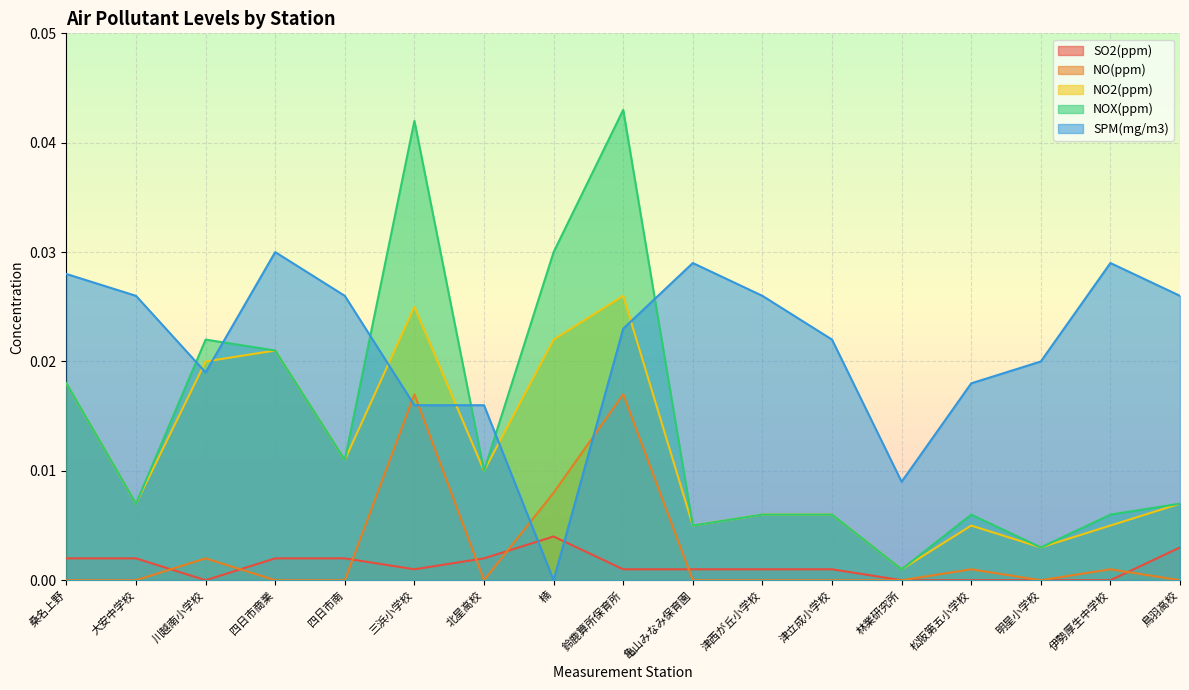

Is it true that SPM(mg/m3) equals 0.0 at 津西が丘小学校?

True